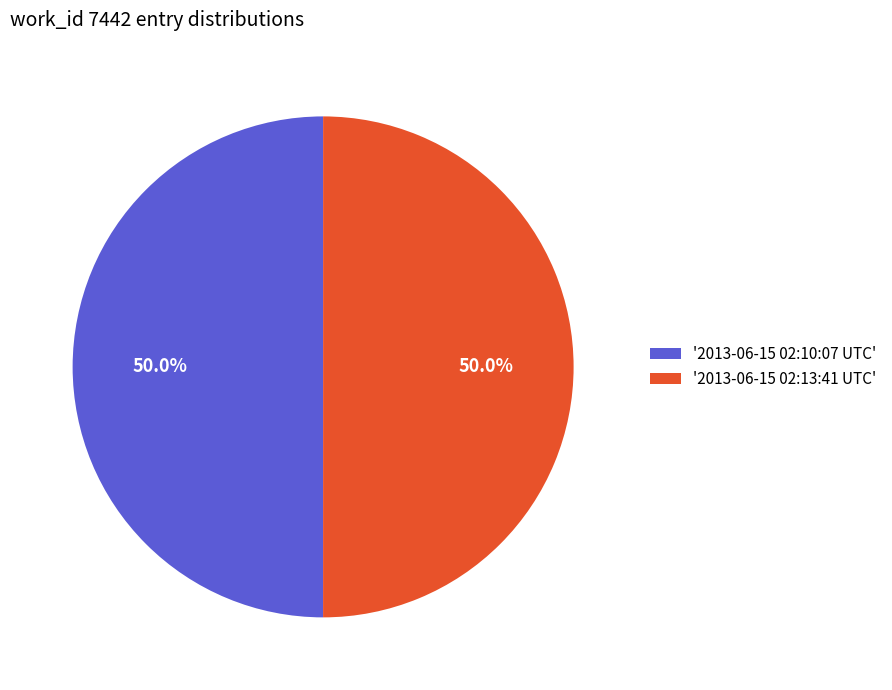

What percentage is NOT represented by '2013-06-15 02:13:41 UTC'?

50.0%